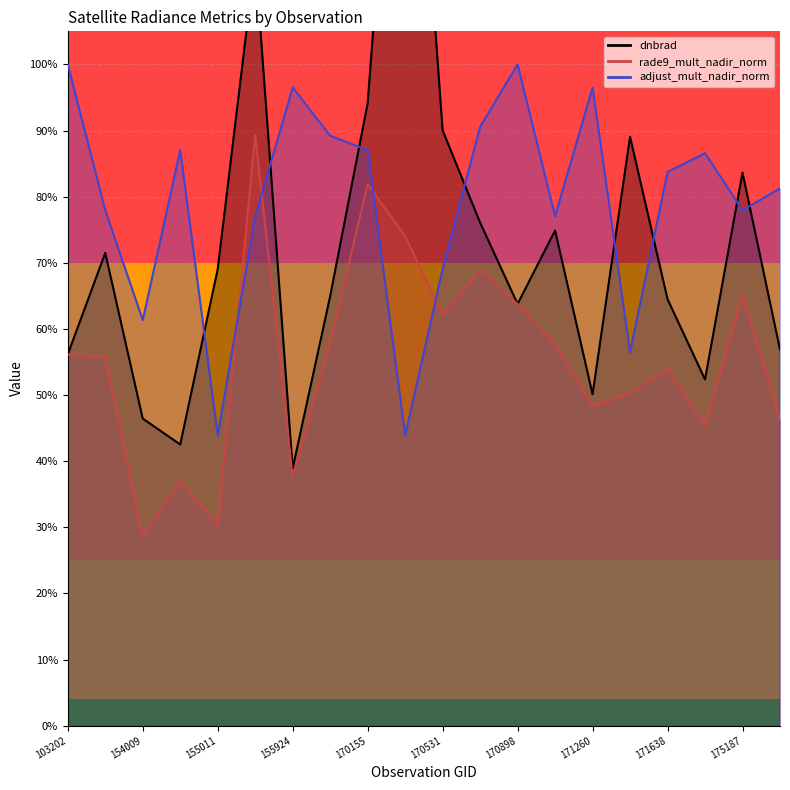

Count the number of categories in the chart.

20